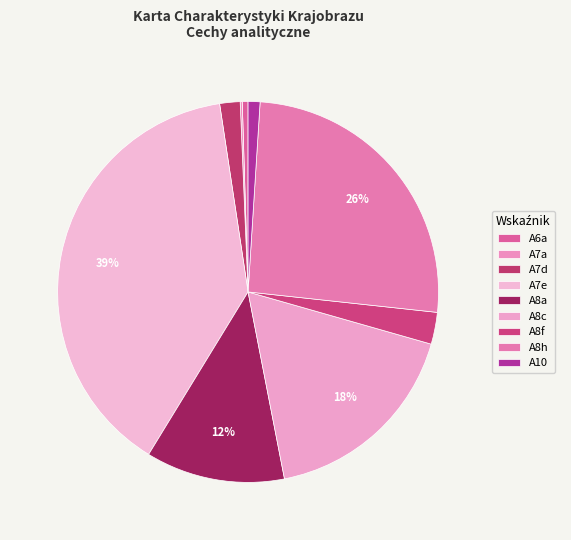

True or false: A8f accounts for 17% of the total.

False